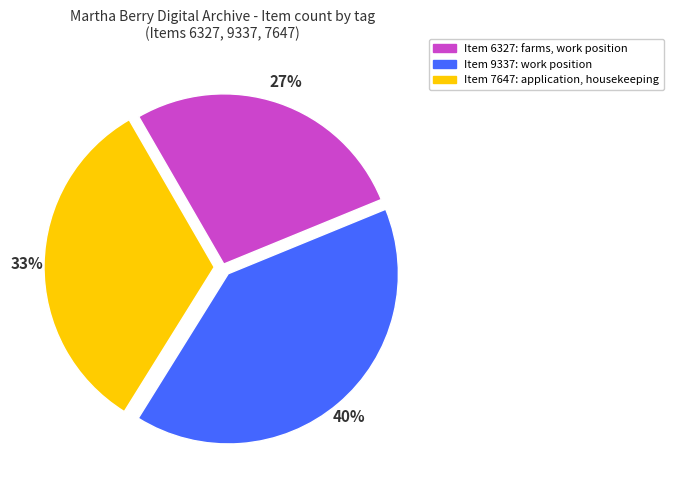

Is there any slice that represents more than half of the pie?

No